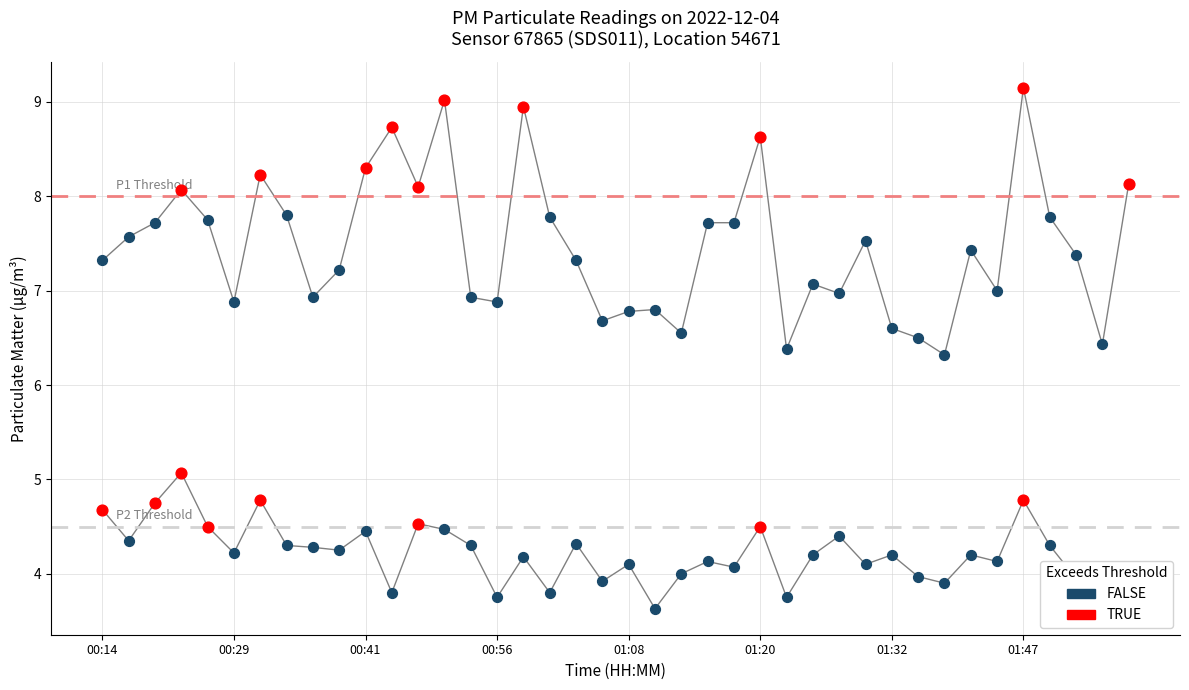

Which series contains the highest Y value?

P1